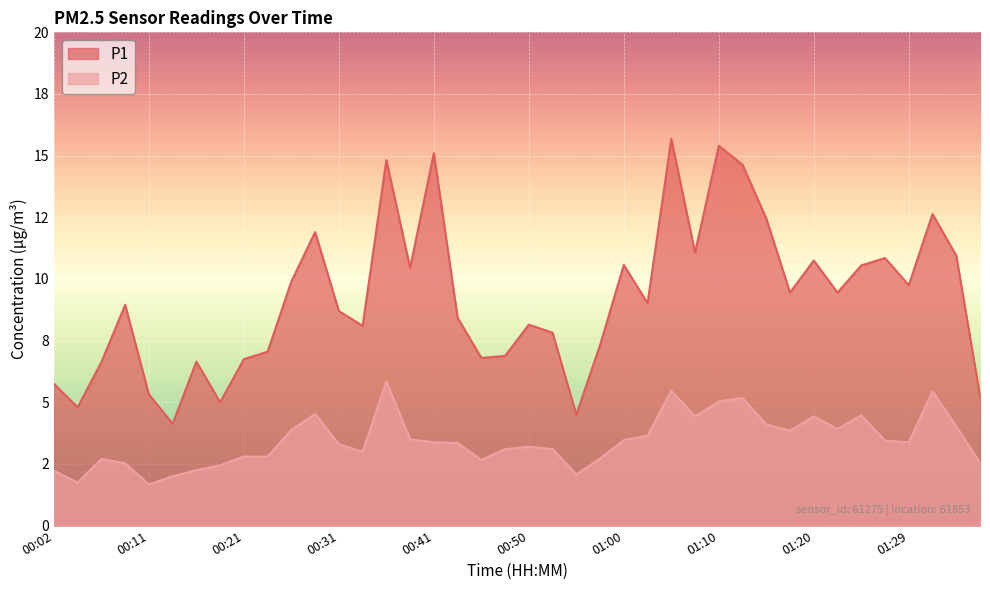

What are all the series names shown in the legend?

P1, P2